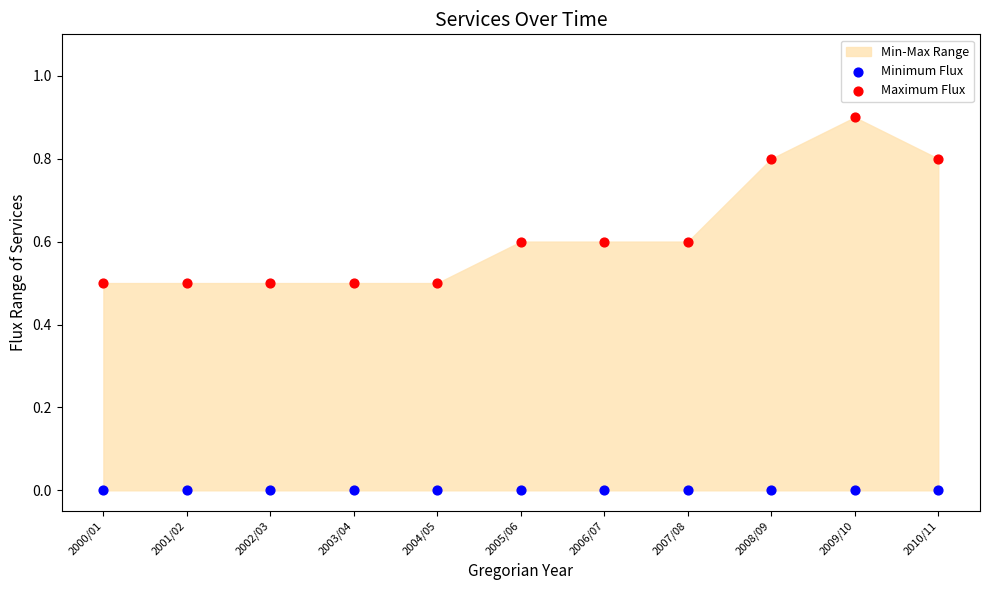

Which series contains the lowest Y value?

Minimum Flux